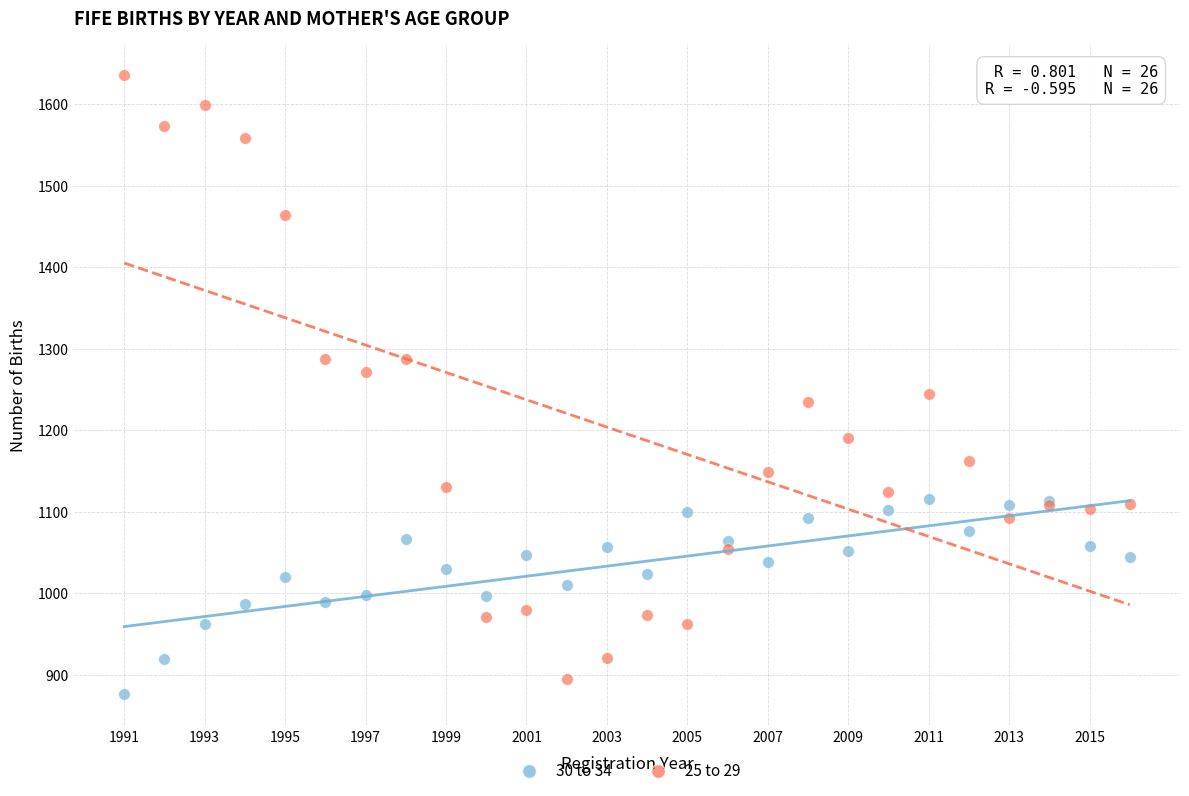

Which series reaches the minimum Y coordinate?

30 to 34